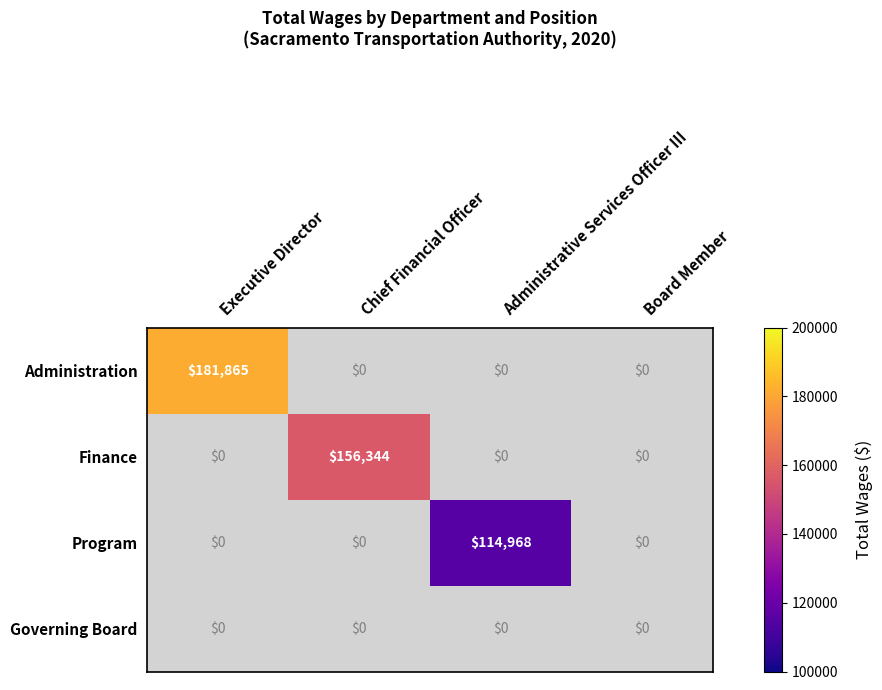

List the labels in order of Administration value, largest first.

Executive Director, Chief Financial Officer, Administrative Services Officer III, Board Member